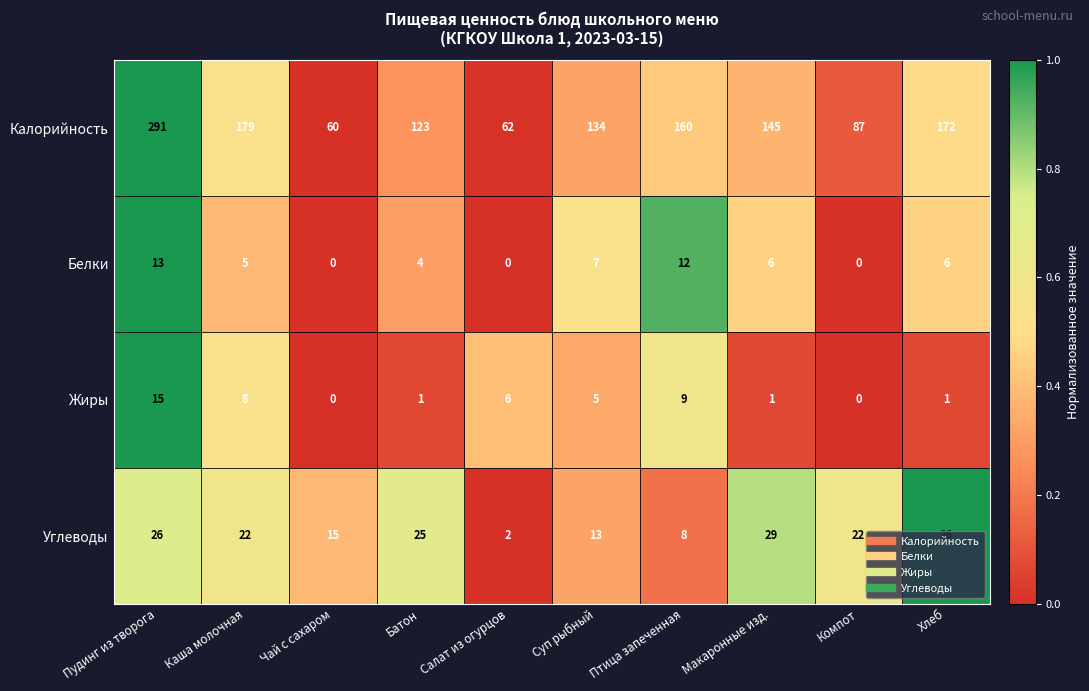

Rank the series by their maximum value, from lowest to highest.

Белки, Жиры, Углеводы, Калорийность